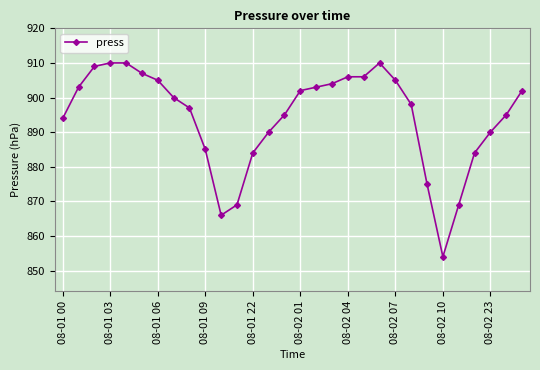

How many categories are shown in the chart?

30